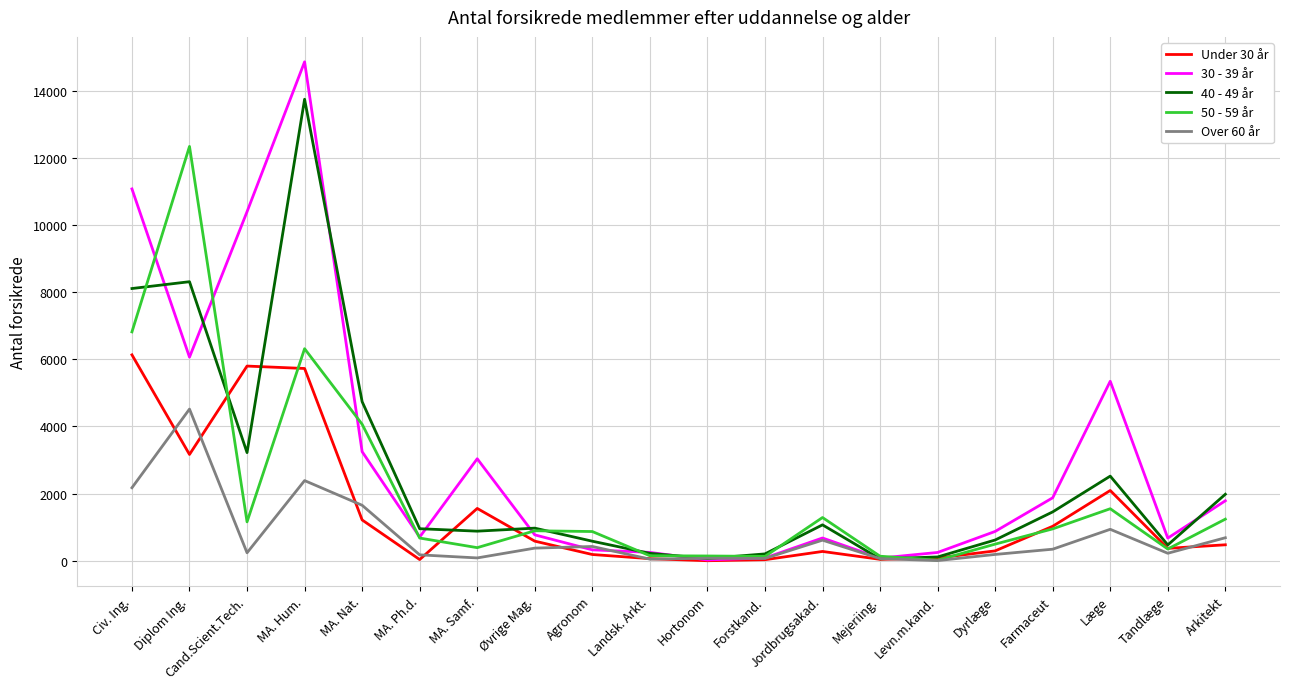

Does the chart display data point markers on the line(s)?

No